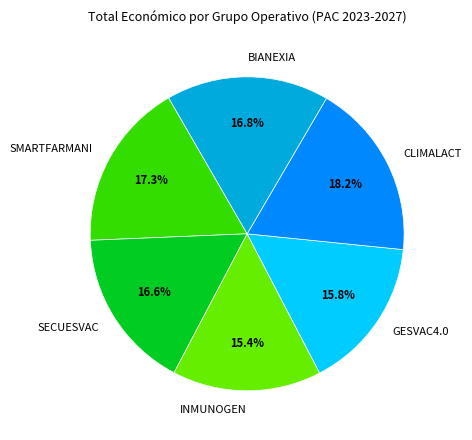

Which has a higher value, CLIMALACT or SECUESVAC?

CLIMALACT